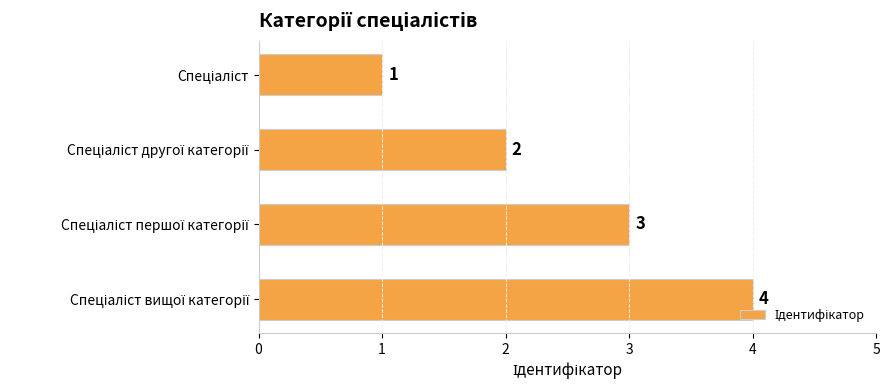

What is the maximum value shown in the chart?

4